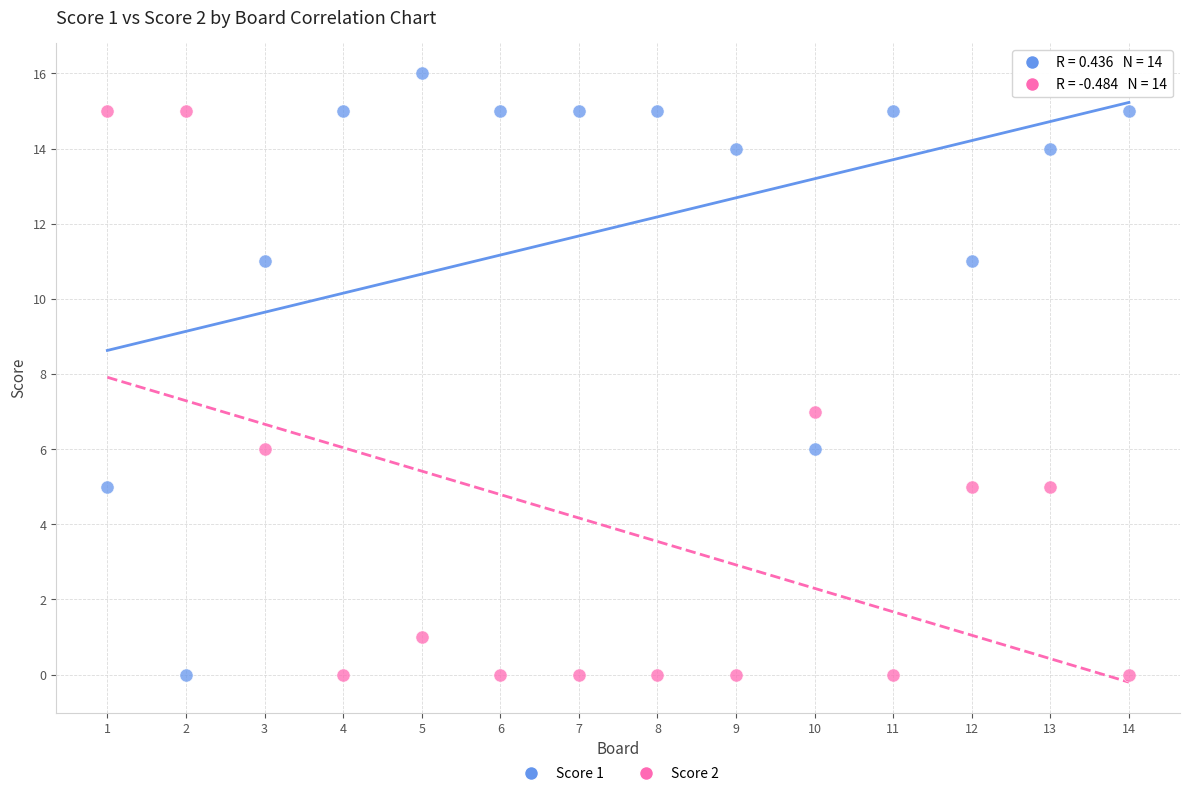

Across all series, what Y value is closest to 8?

7